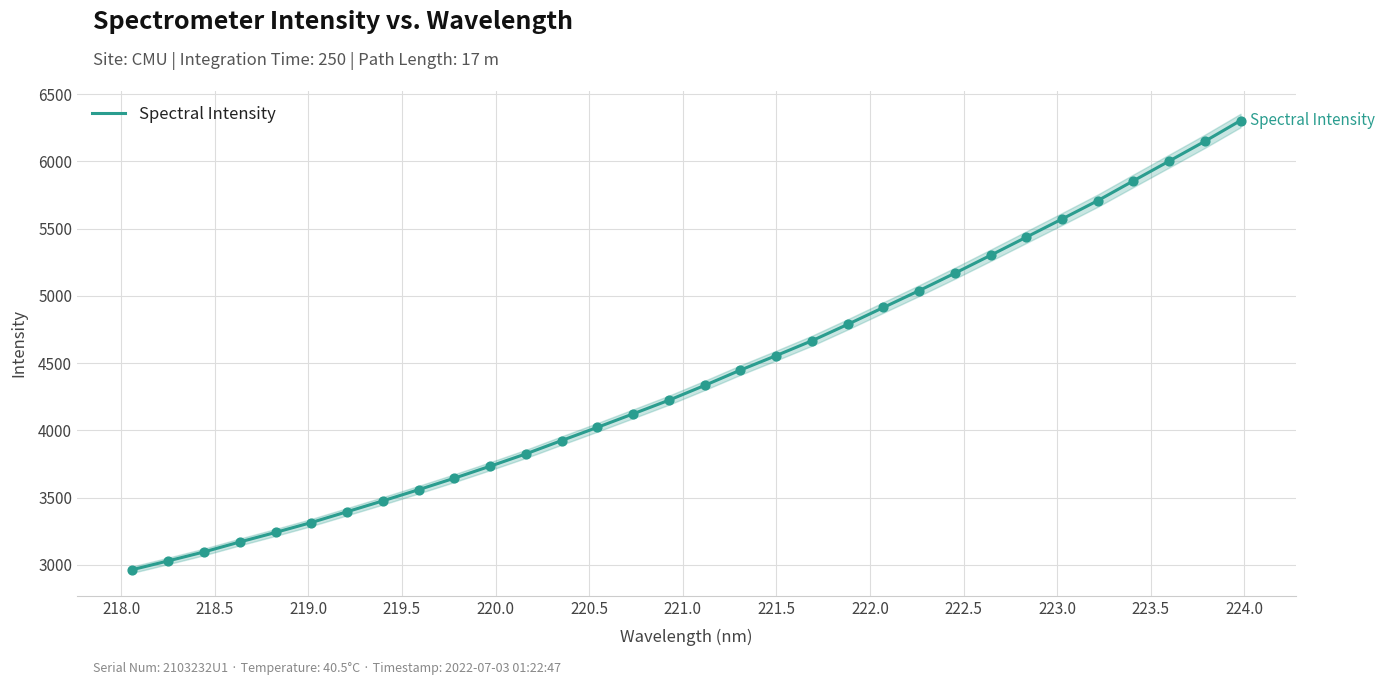

What is the minimum value for Spectral Intensity?

2963.4